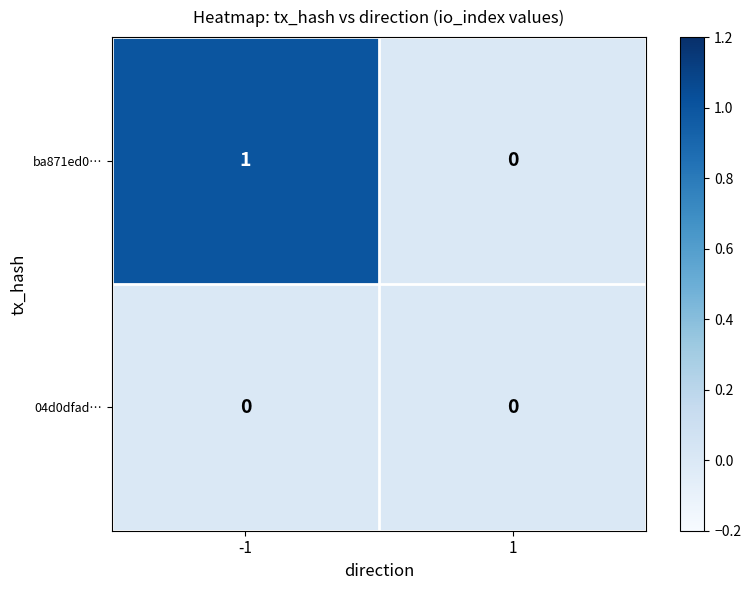

Which series changed the most between -1 and 1?

ba871ed0…